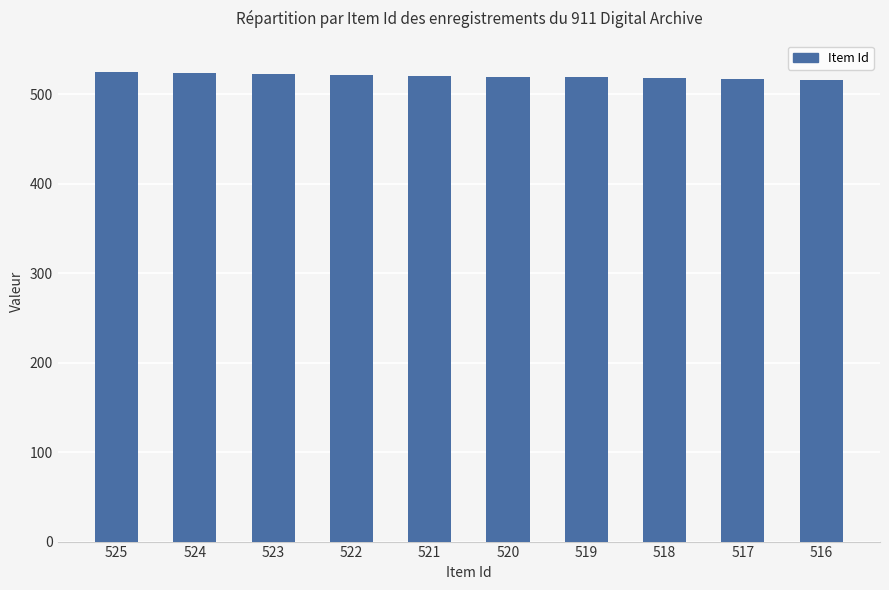

True or false: the data shows 519 at 519.

True